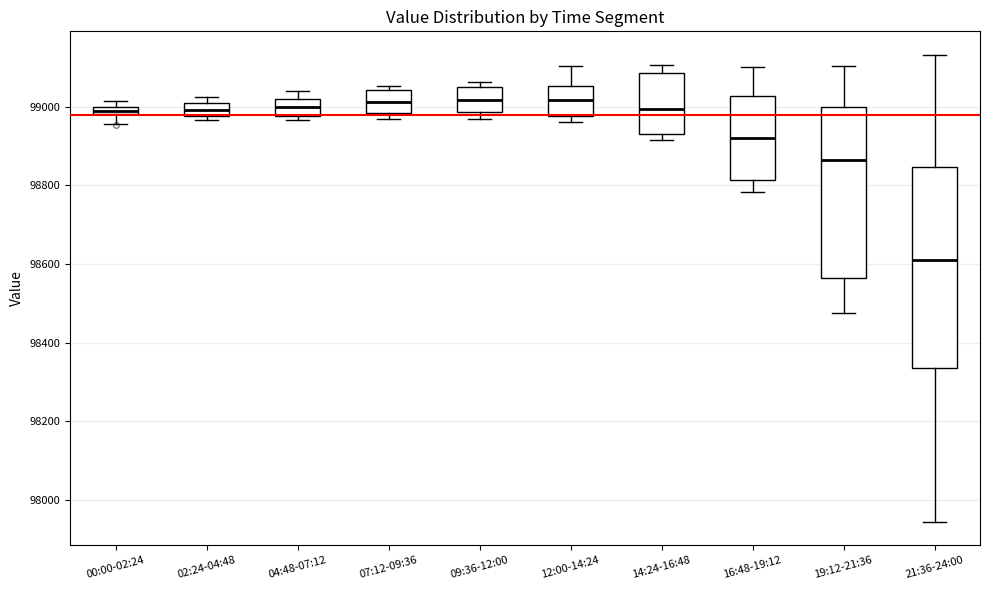

Where does the upper whisker of the box for 14:24-16:48 end on the y-axis? The values are not printed on the chart, so give them approximately, as read against the axis.

99100